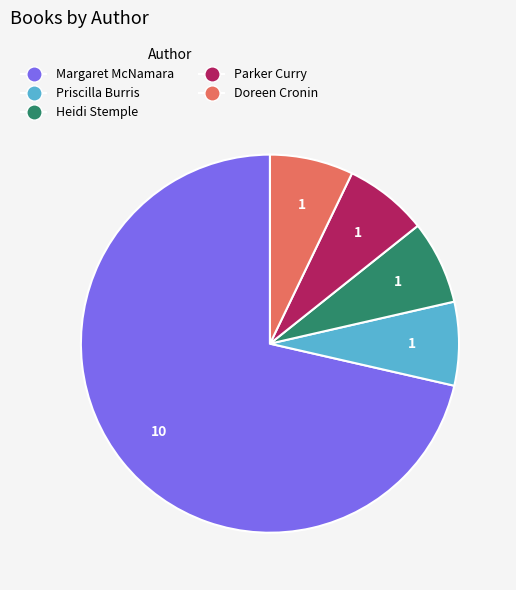

Is there any slice that represents more than half of the pie?

Yes